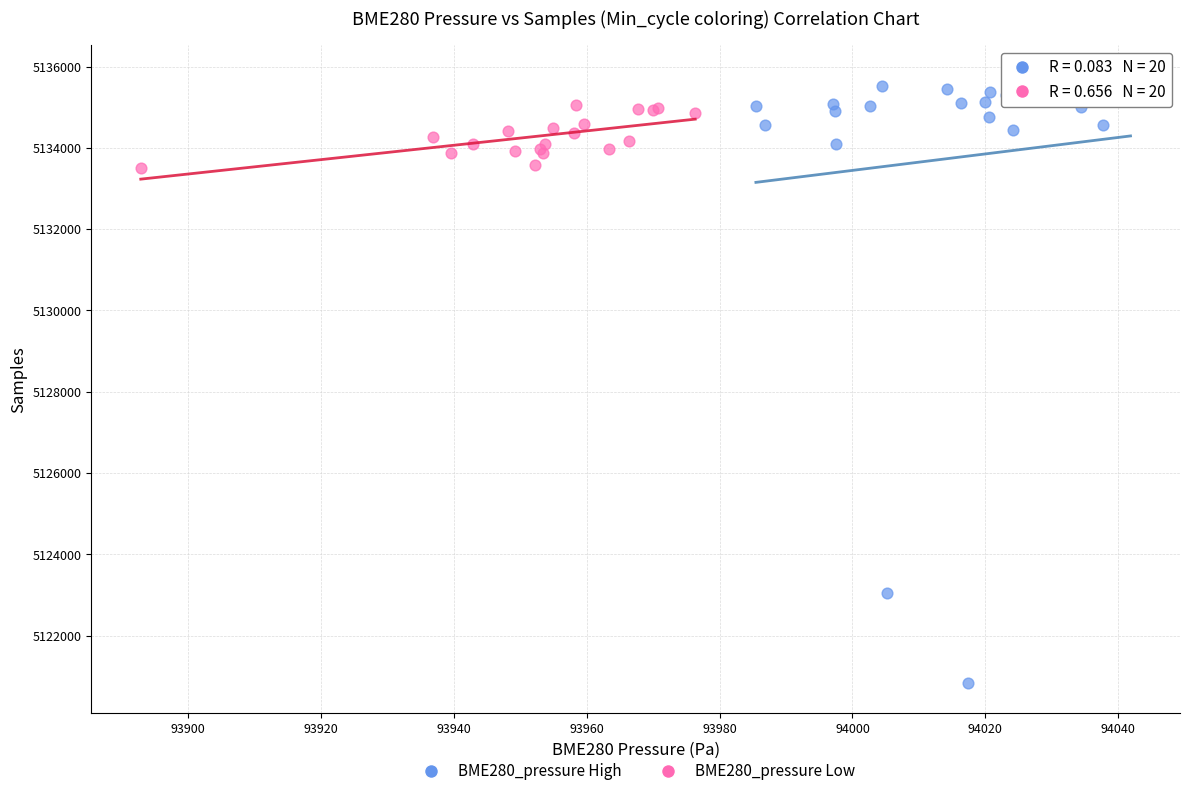

Which series has the largest Y range (max minus min)?

BME280_pressure High